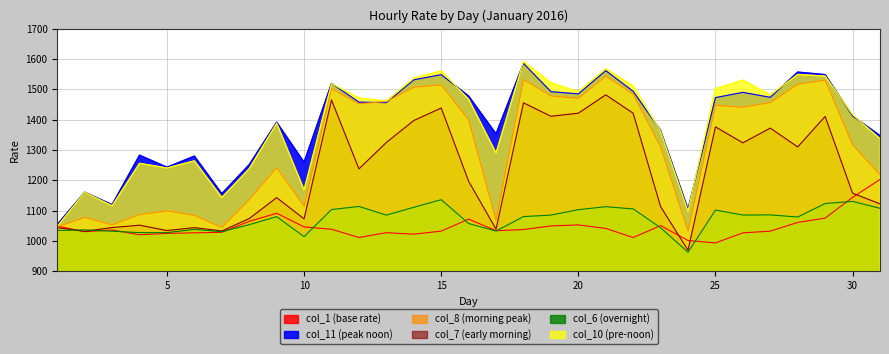

The col_7 series shows 1032.8 at 7. True or false?

True